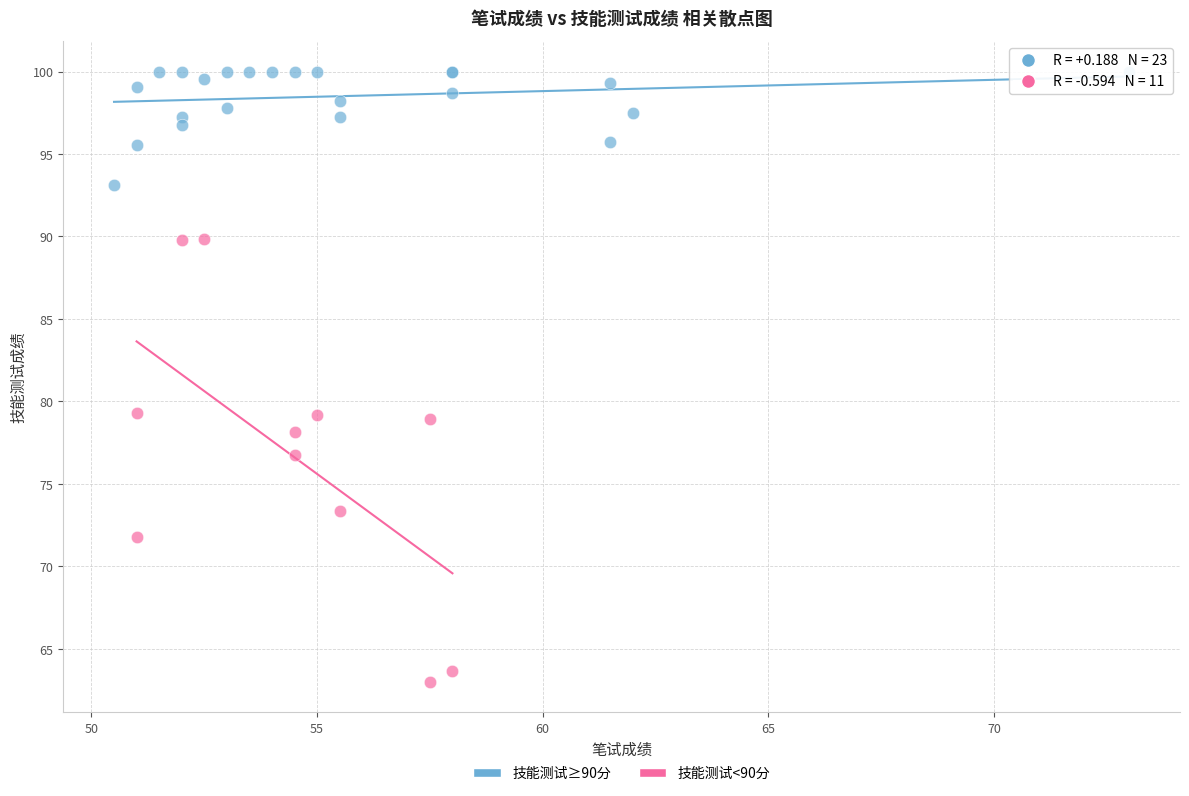

Which series contains the highest Y value?

技能测试≥90分